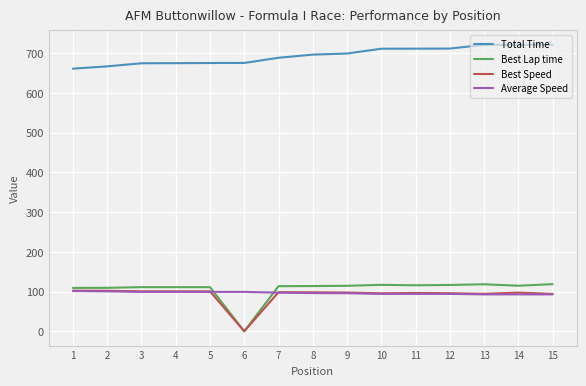

Which series has the widest spread of values?

Best Lap time